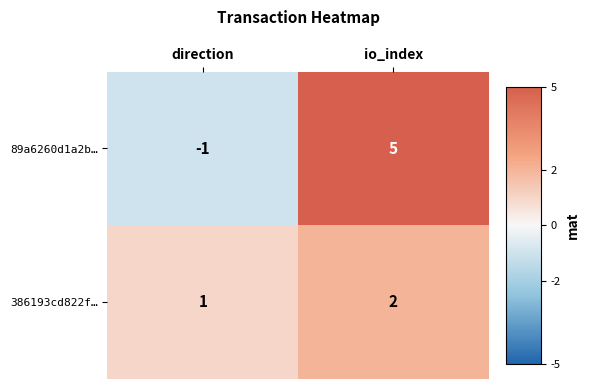

Reading left to right, extract all data points from this chart.

89a6260d1a2b…: direction=-1	io_index=5
386193cd822f…: direction=1	io_index=2